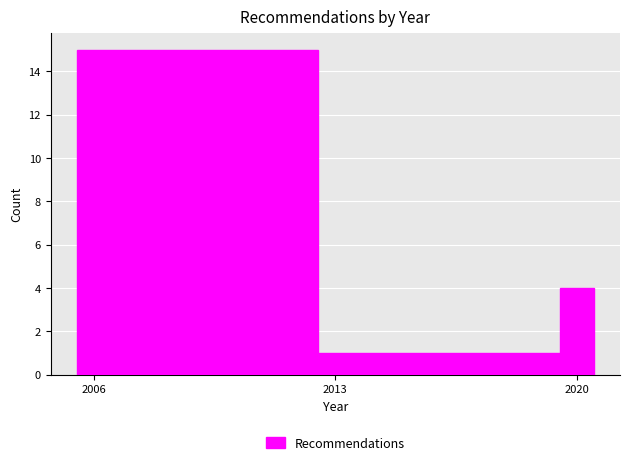

Read against the x-axis, roughly where is the centre of the tallest bar?

2009